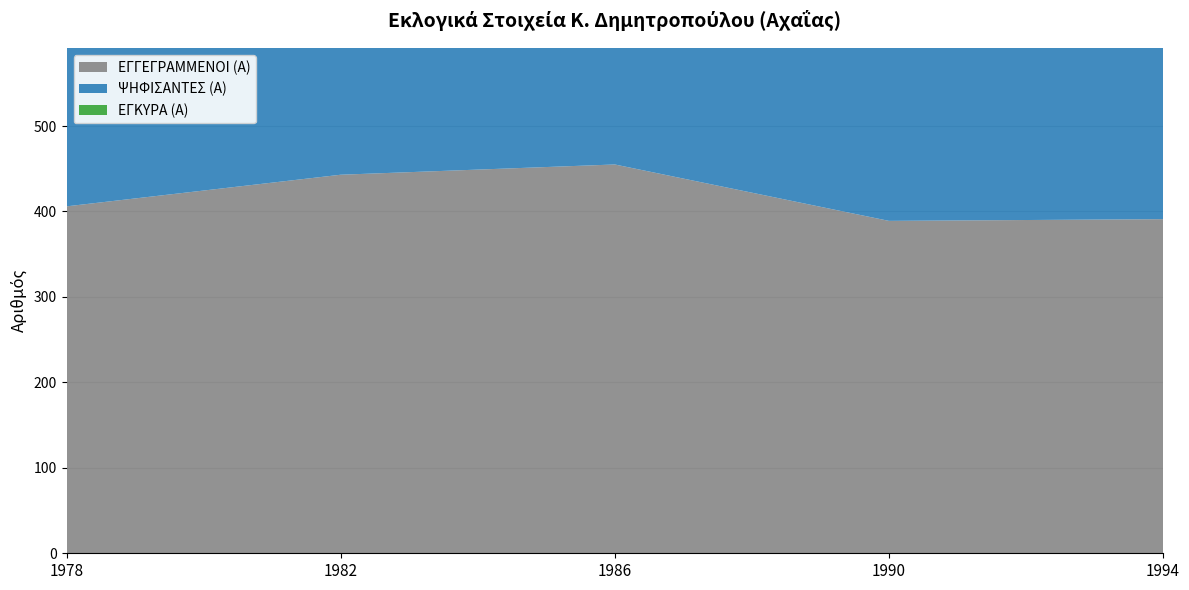

Reading left to right, what are all the values shown in this chart?

ΕΓΓΕΓΡΑΜΜΕΝΟΙ (Α): 406	443	455	389	391
ΨΗΦΙΣΑΝΤΕΣ (Α): 308	334	312	313	280
ΕΓΚΥΡΑ (Α): 305	330	310	306	275